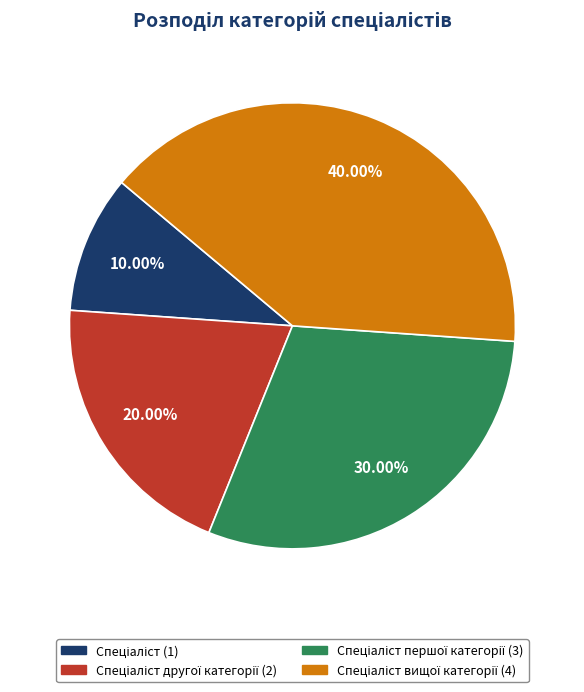

Is there a majority slice in this chart?

No